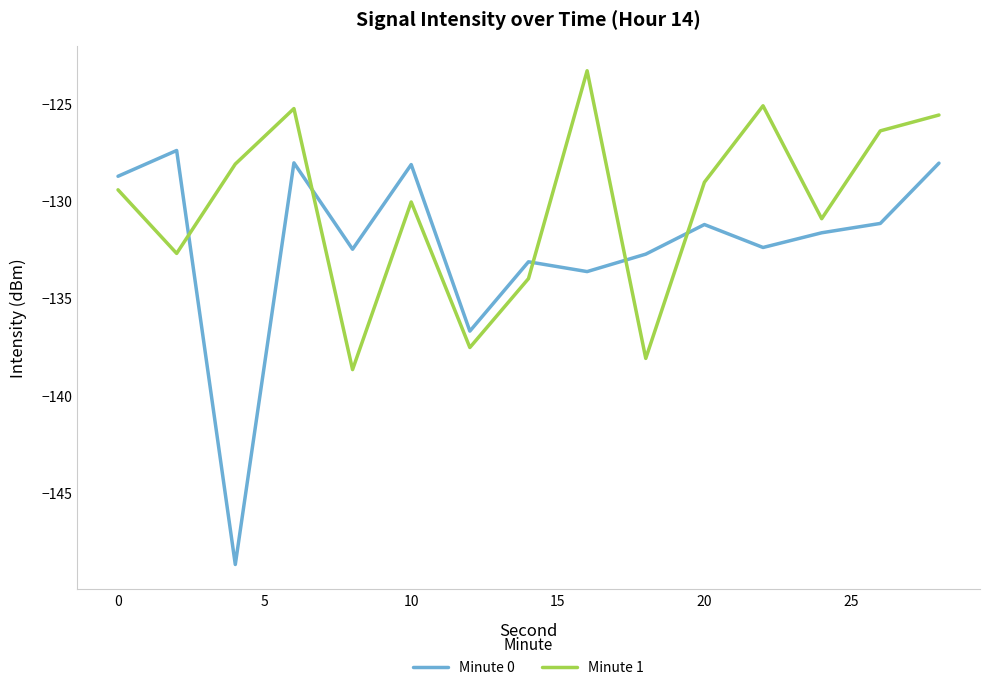

Which series has the largest total across all categories?

Minute 1